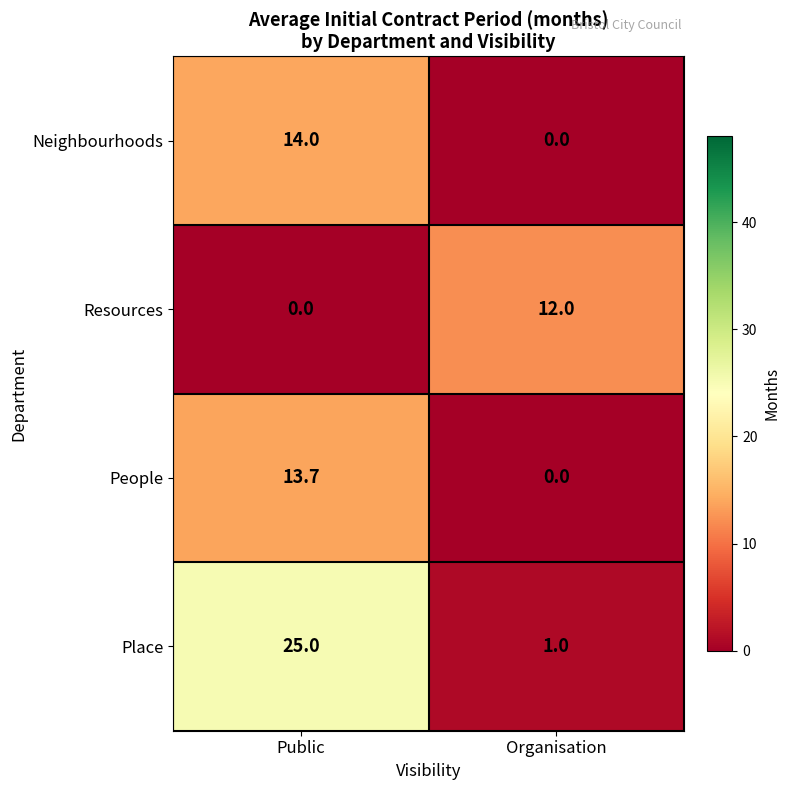

The value of Neighbourhoods at Organisation is 0.0. True or false?

True